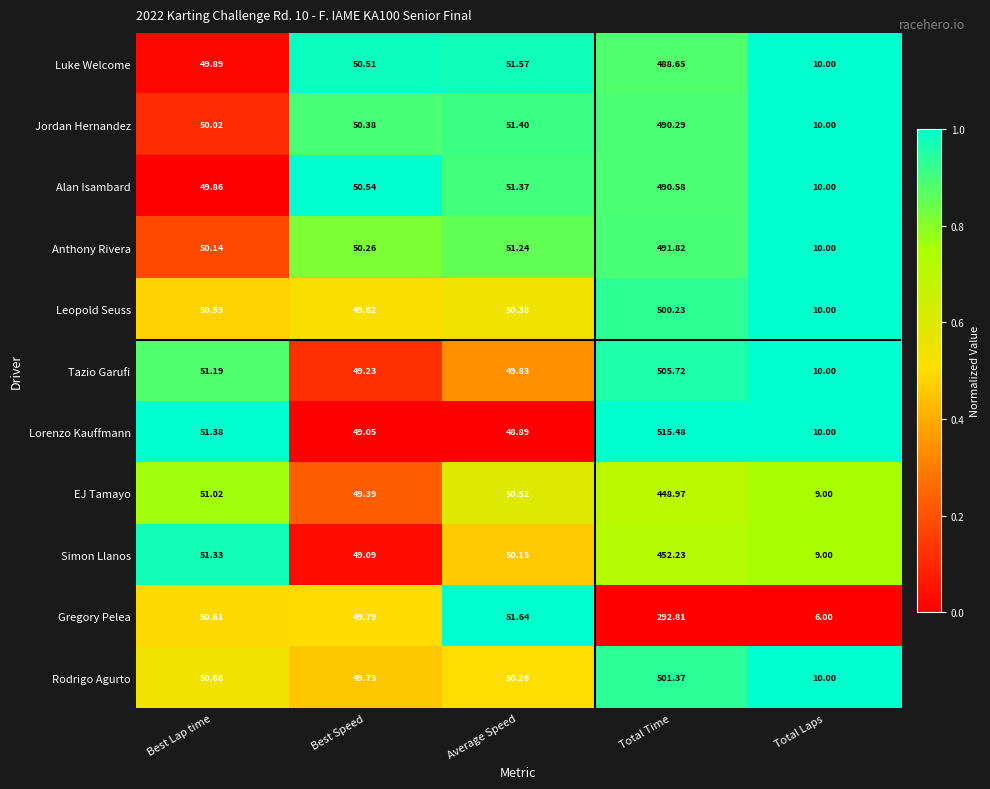

At which category is the sum across all series the highest?

Total Time